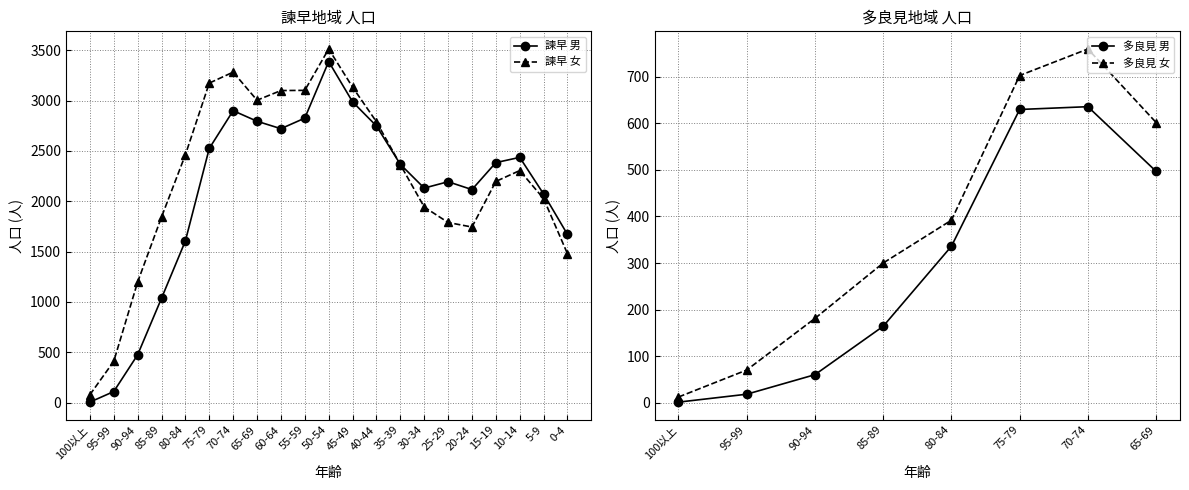

At which label does 諫早 男 reach its minimum?

100以上